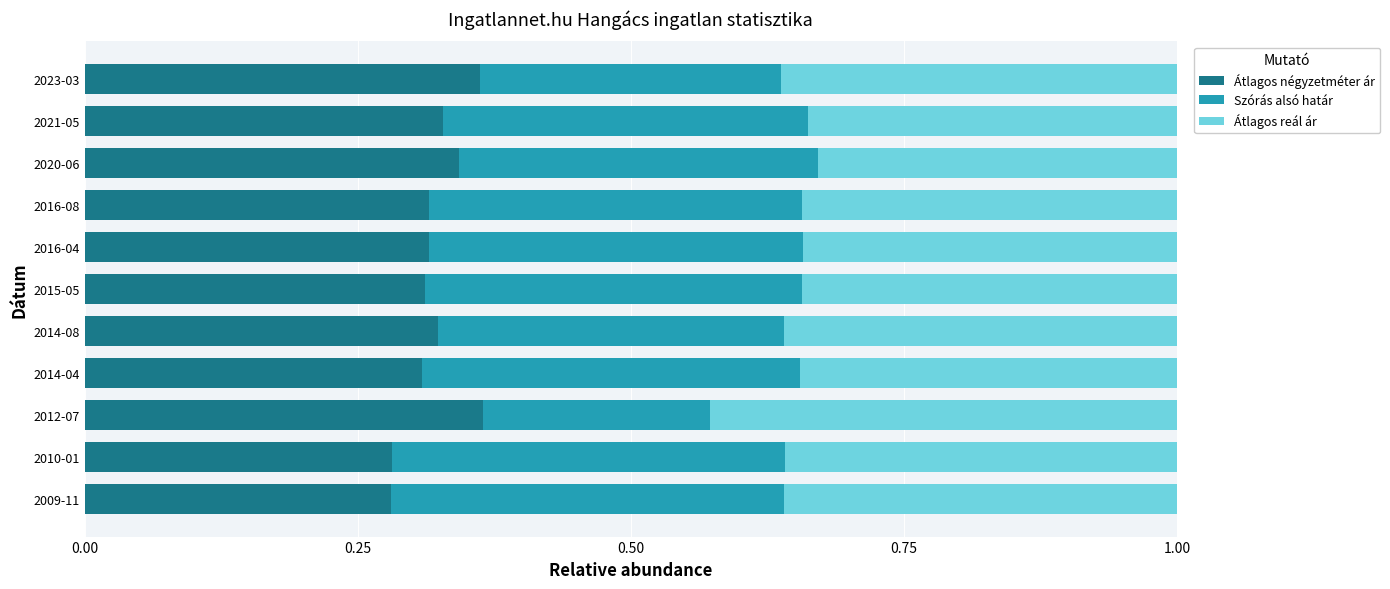

How many Átlagos négyzetméter ár values are between 0 and 1?

11